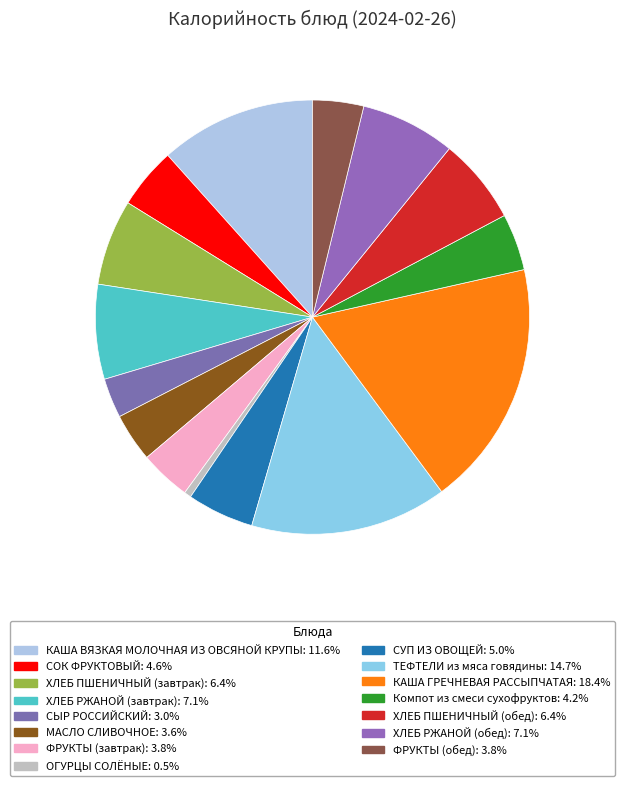

How much of the chart is everything except ОГУРЦЫ СОЛЁНЫЕ?

99.5%